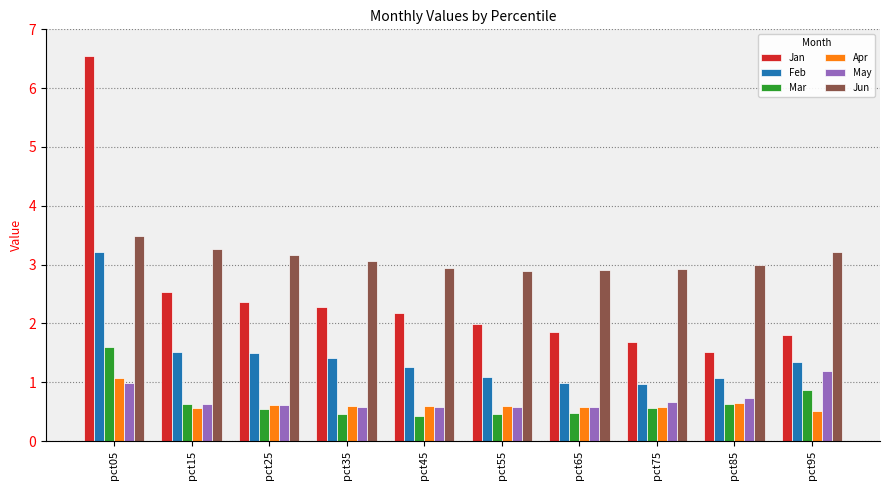

What is the value of the Jun bar at the 9th from the left?

3.0